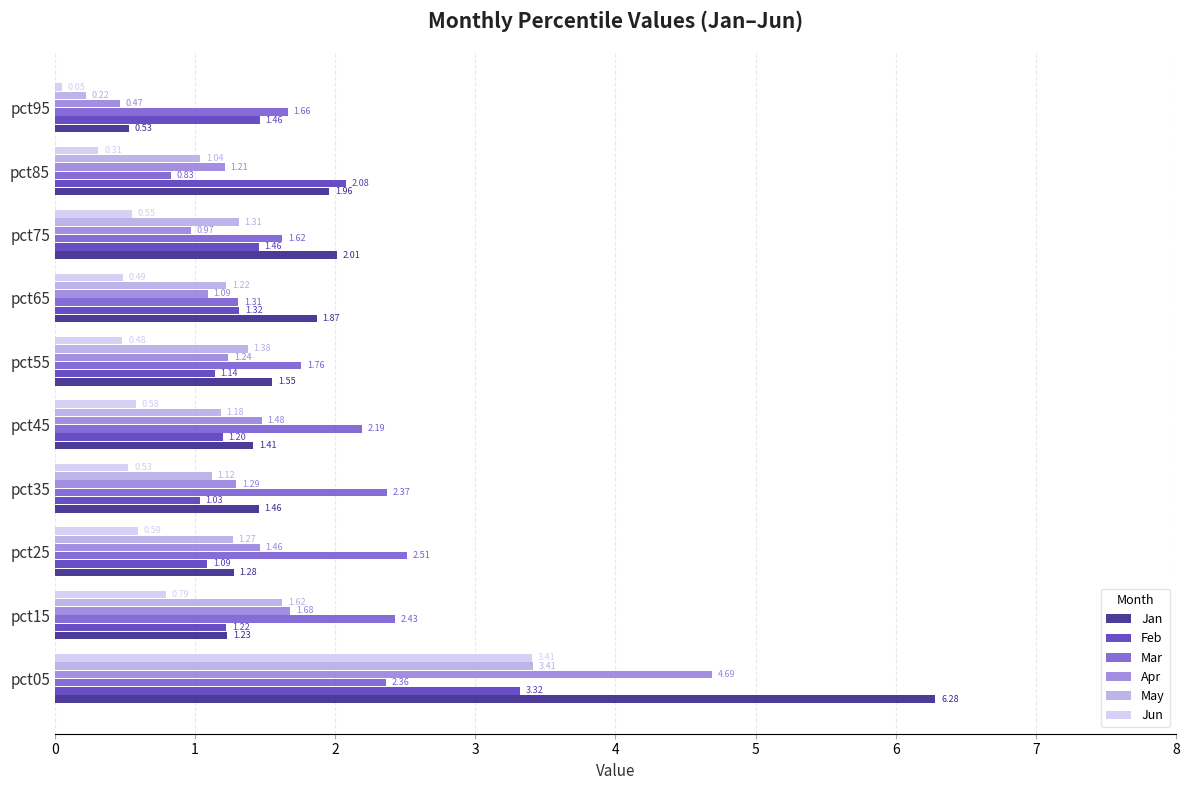

Between pct15 and pct35, which series saw the biggest shift?

May